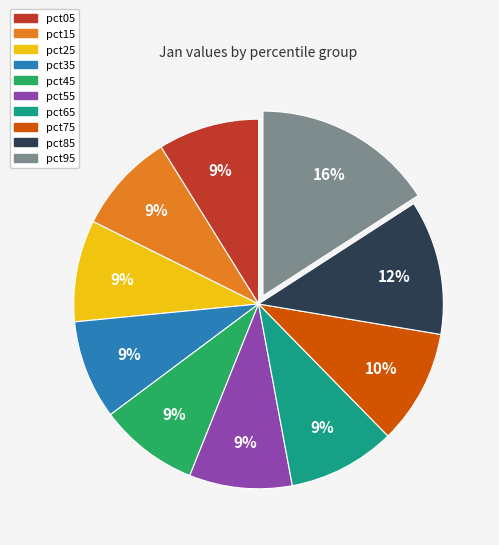

What is the largest slice in the pie chart?

pct95